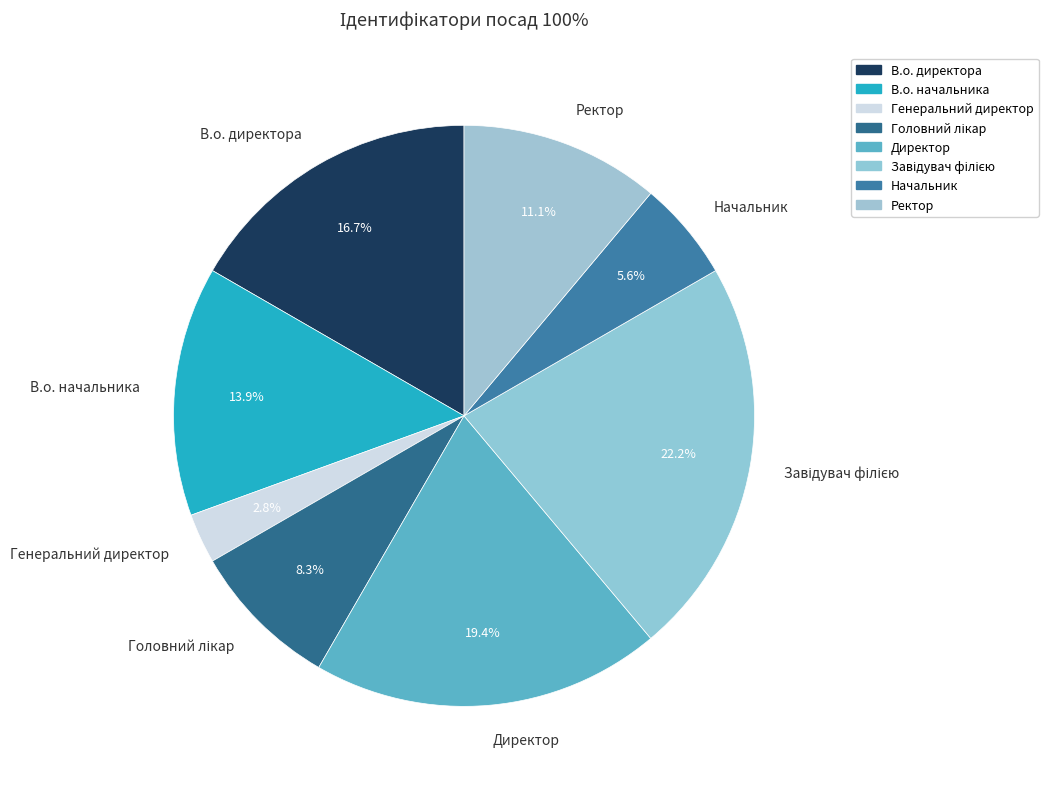

What is the total percentage of В.о. директора and Ректор?

27.8%